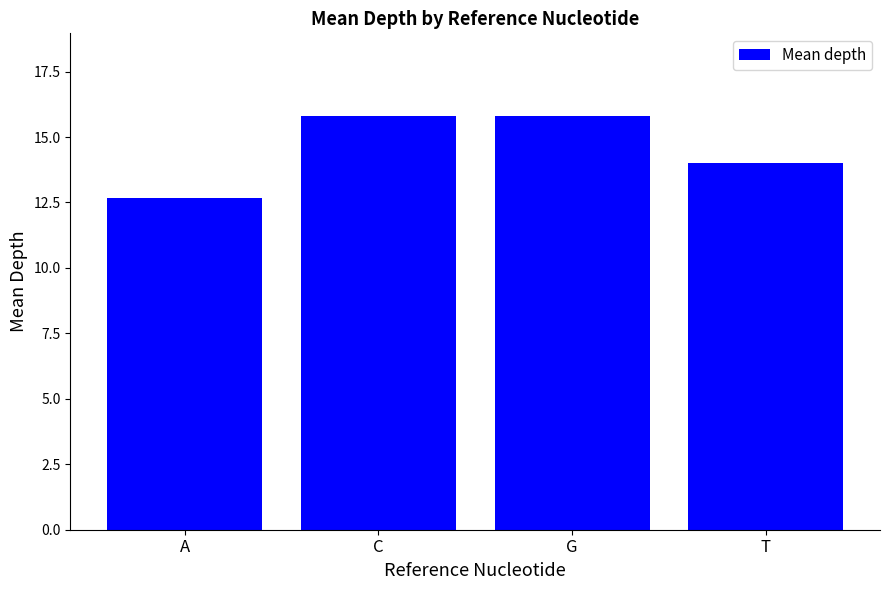

What is the sum of the values at A and T?

26.7